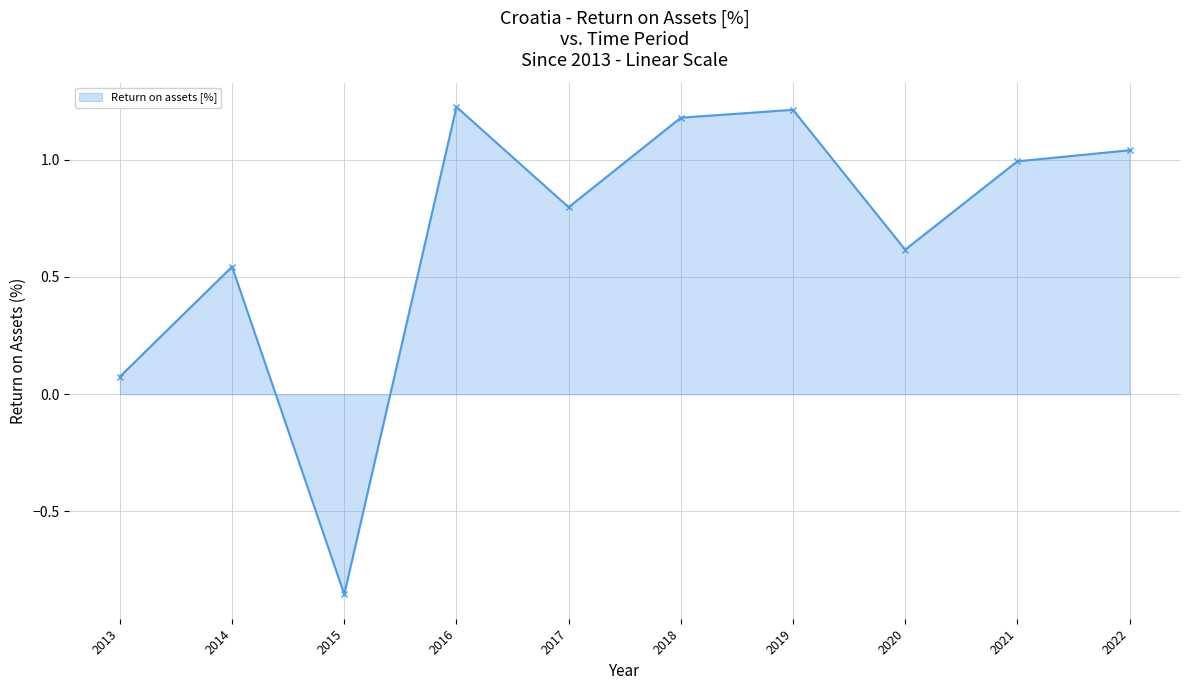

How many interior local valleys (lower than both neighbors) does the data have?

3